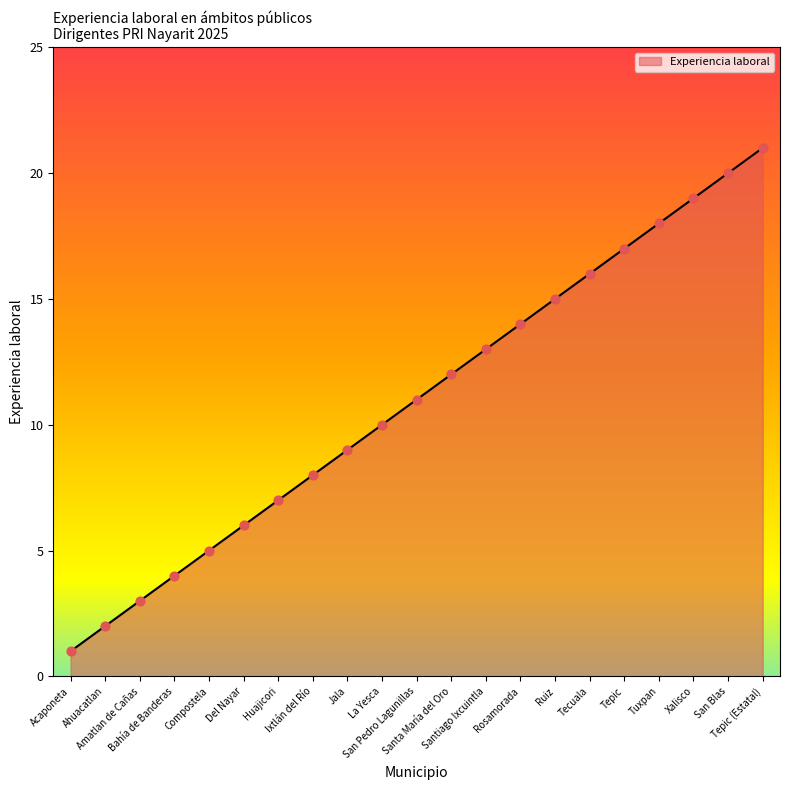

What is the ratio of the value at Amatlan de Cañas to the value at Rosamorada?

0.2